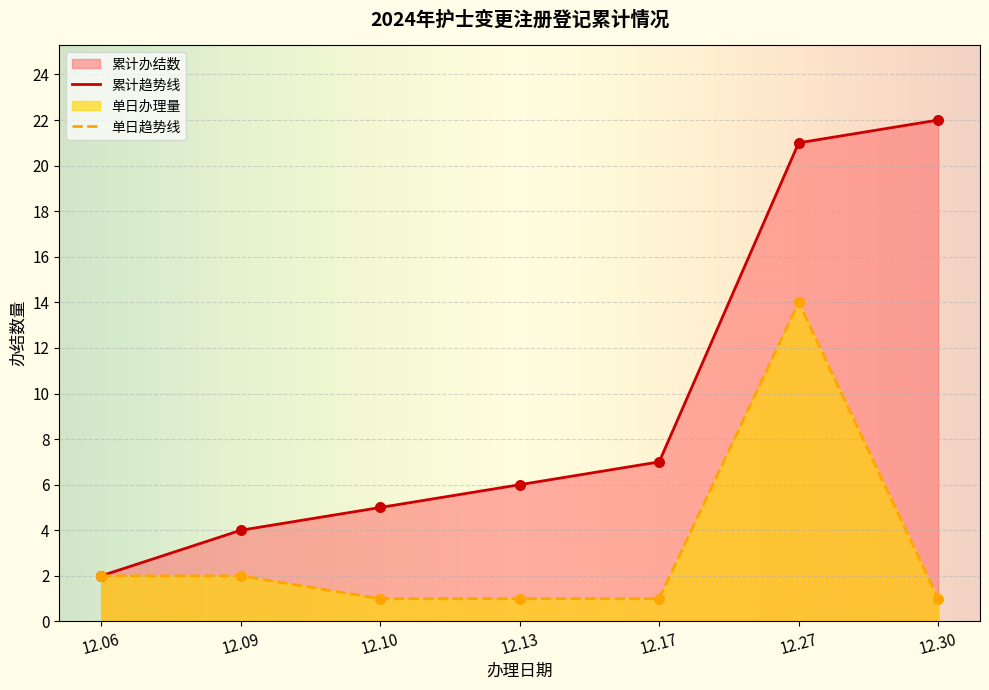

Which series has the largest total across all categories?

累计趋势线